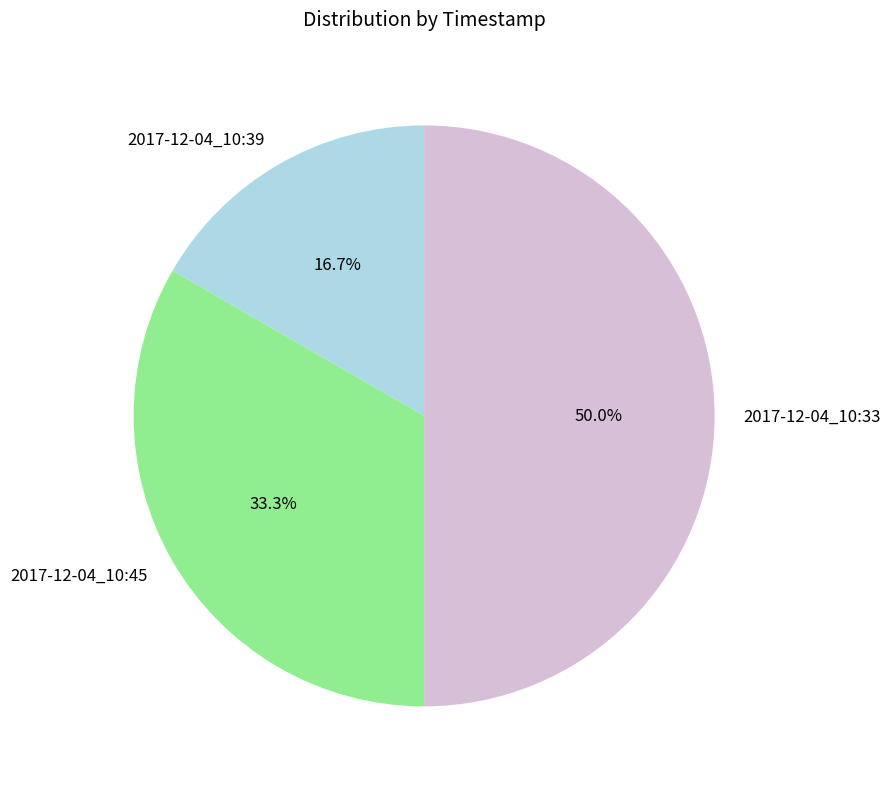

Does 2017-12-04_10:39 represent more than half of the total?

No